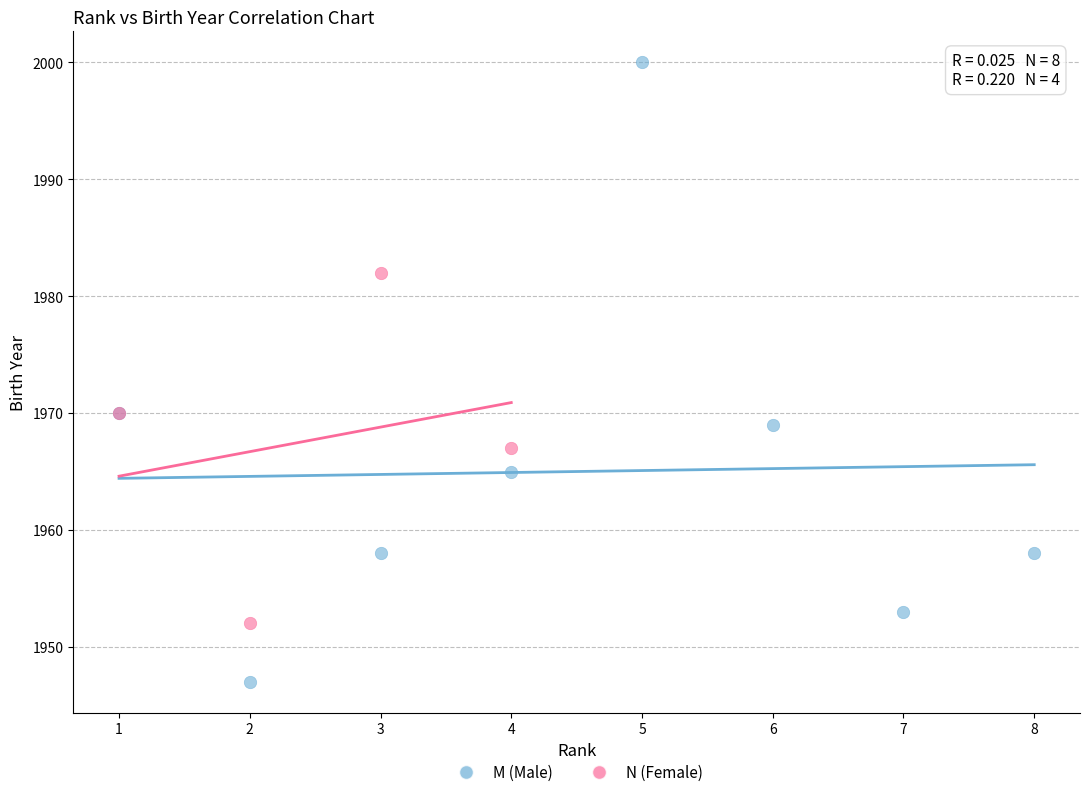

Which series has the largest Y range (max minus min)?

M (Male)